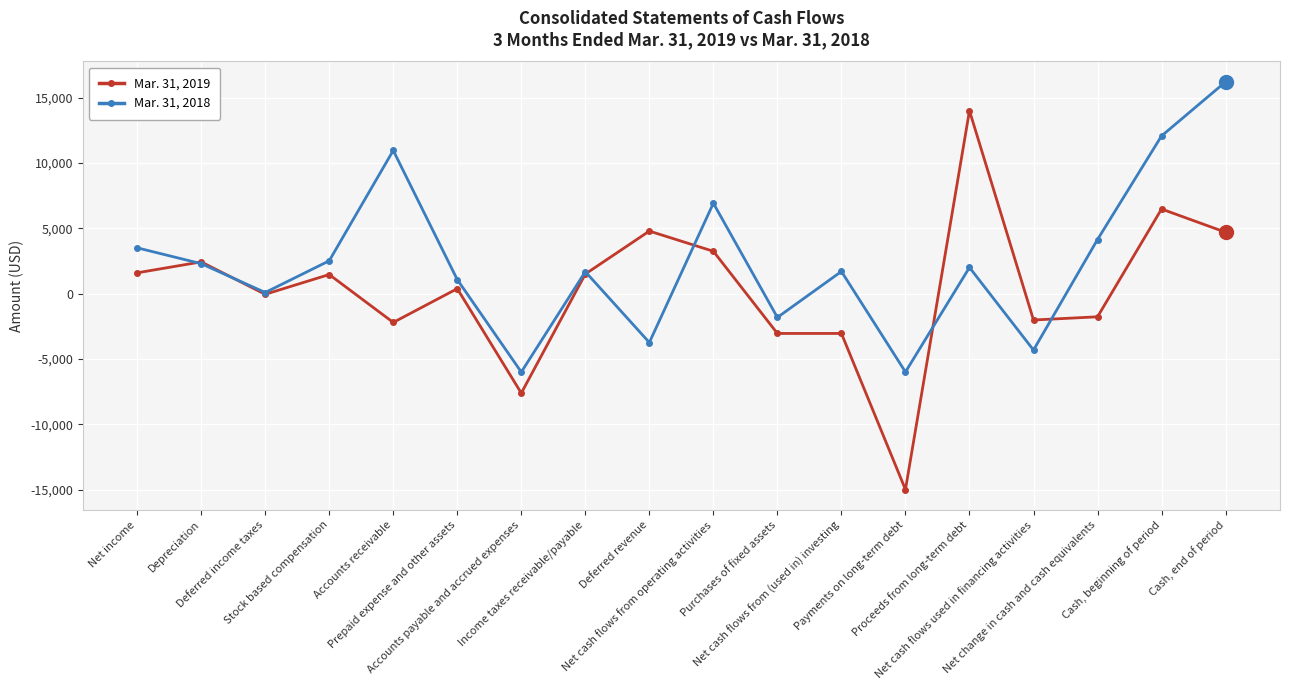

What is the value of the Mar. 31, 2019 point at the 11th from the left?

-3052